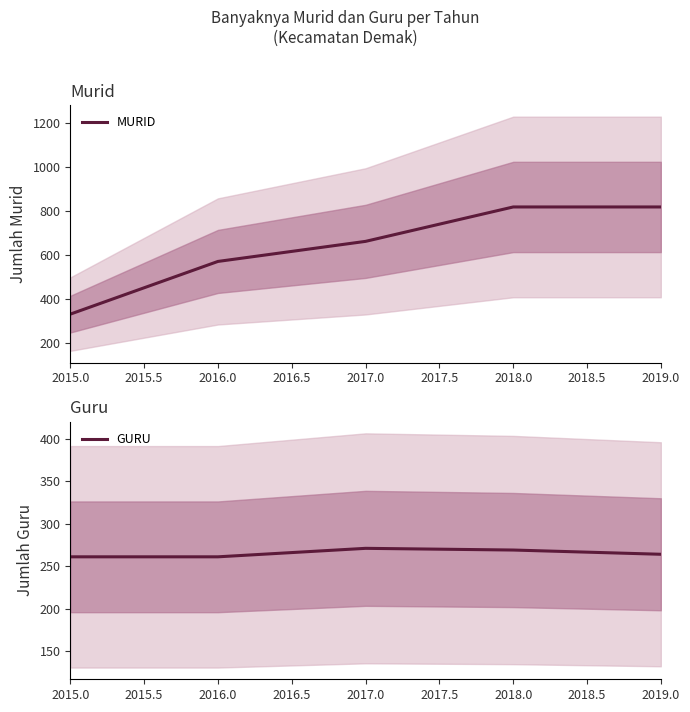

How many lines are shown in the chart?

2